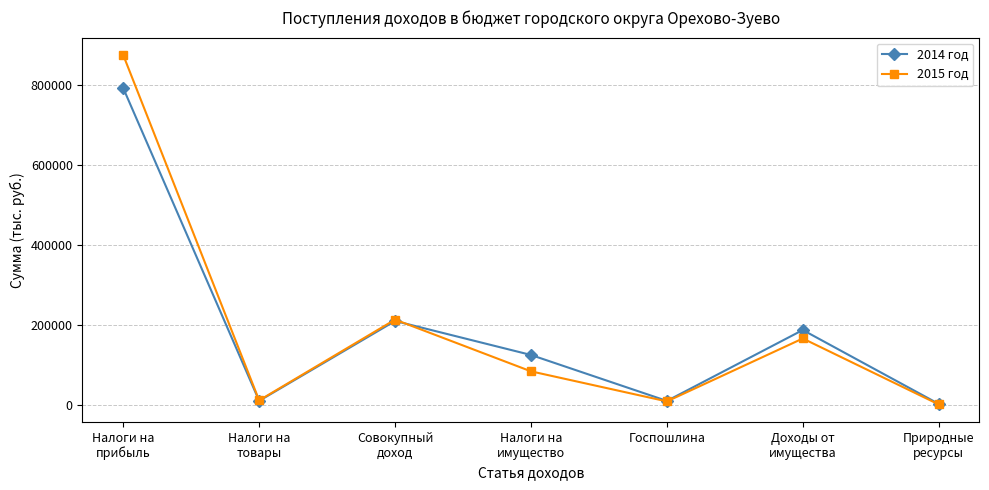

True or false: 2015 год and 2014 год intersect in this chart.

True